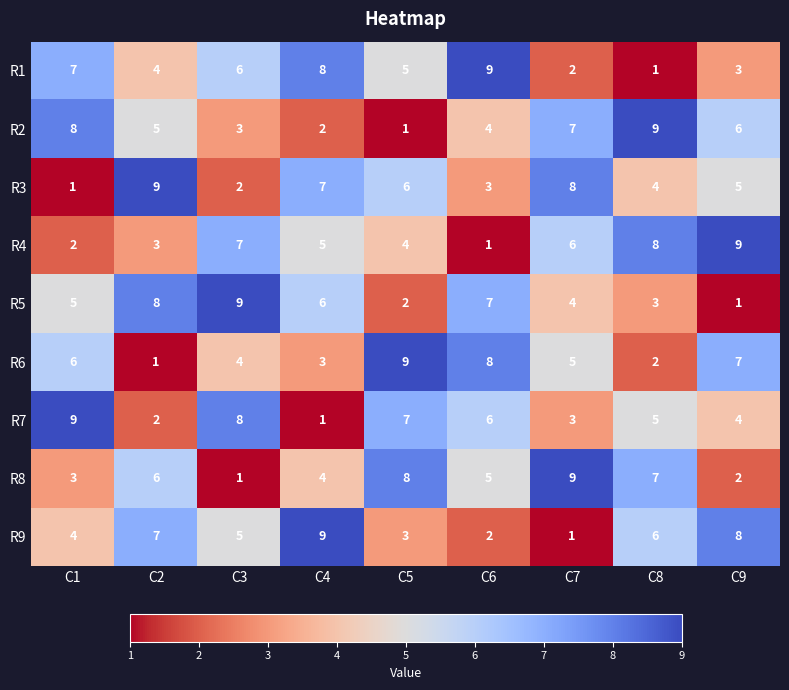

At which label is R7 closest to 5?

C8